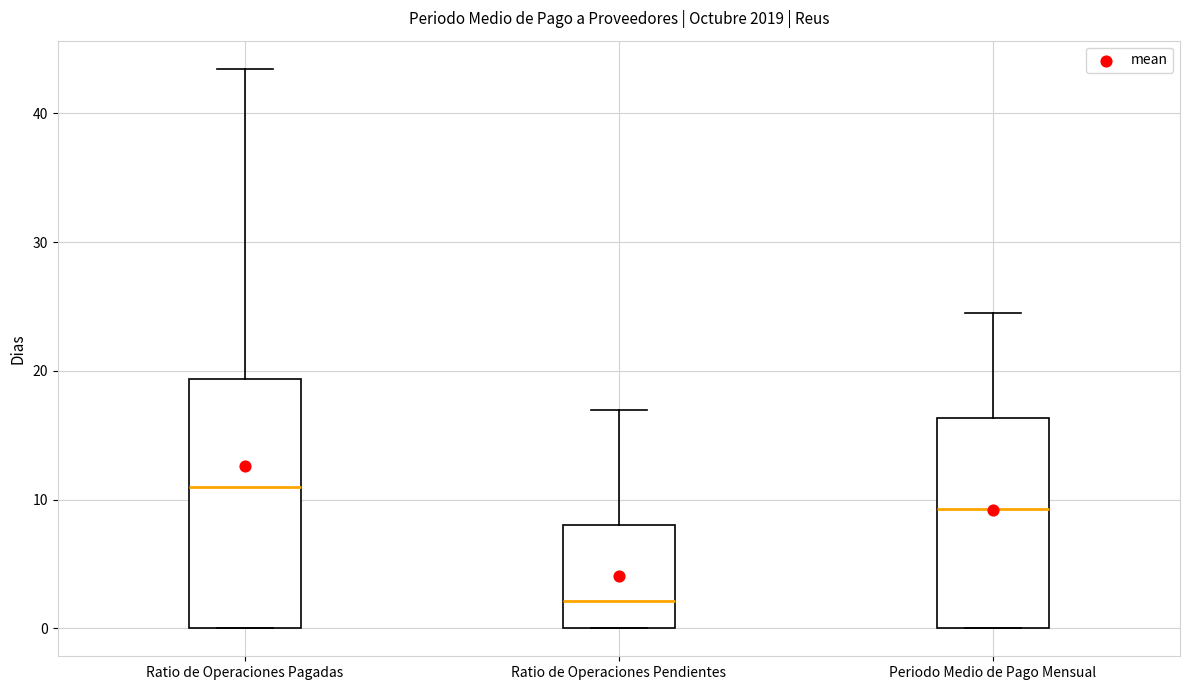

Comparing the boxes themselves (not the whiskers), which one is the tallest?

Ratio de Operaciones Pagadas